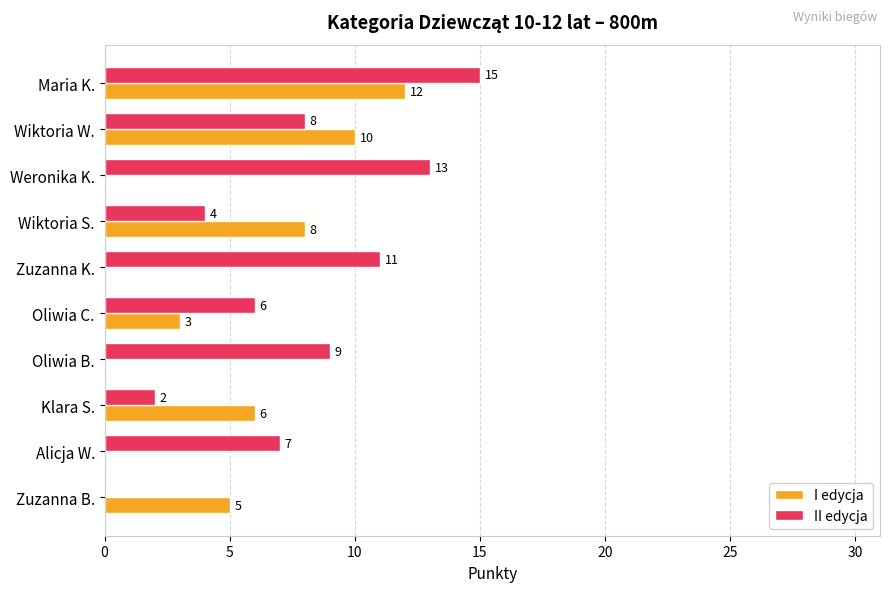

Is the value of I edycja at Zuzanna K. greater than the value of II edycja at Oliwia B.?

No